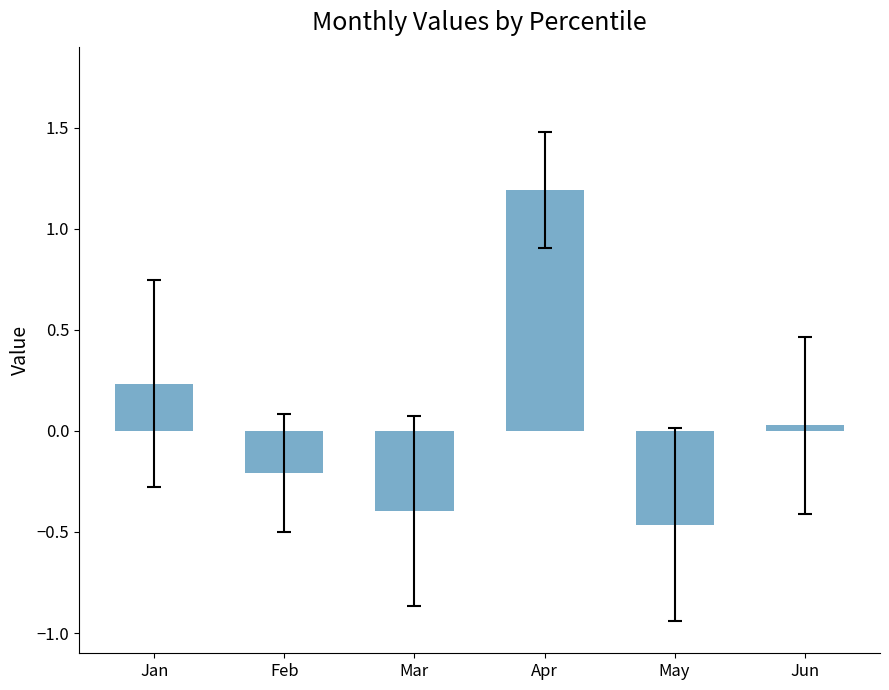

True or false: the data shows -0.3 at Feb.

False